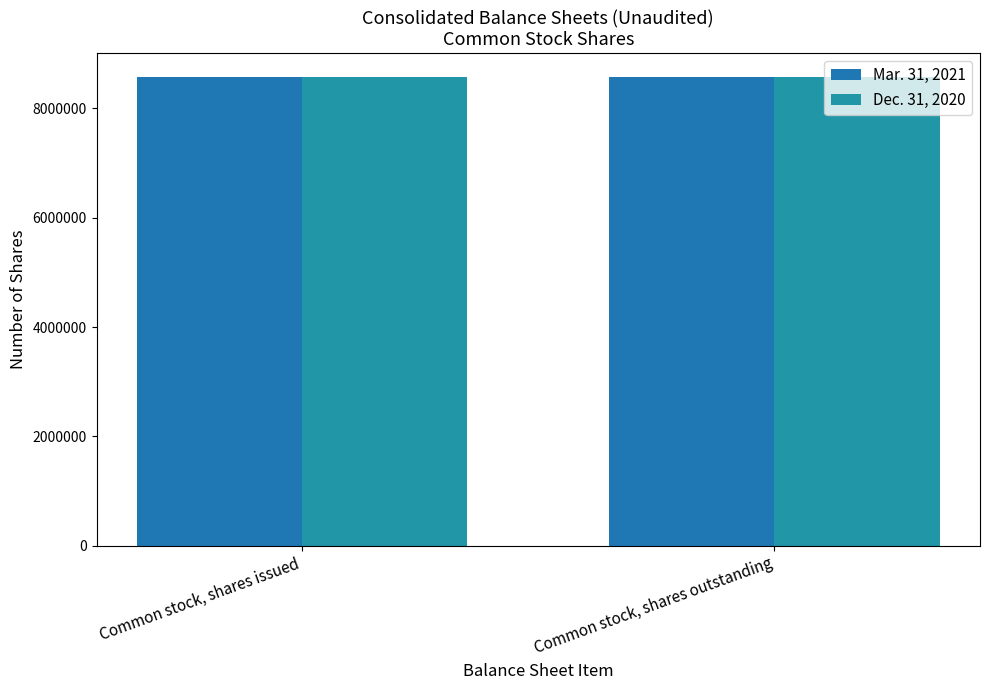

What is the label of the 1st bar from the right?

Common stock, shares outstanding